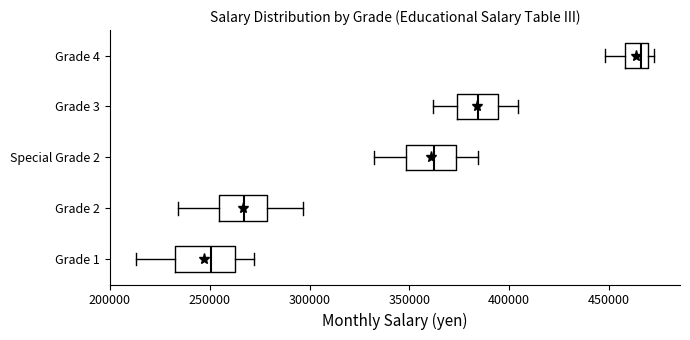

Where does the left whisker of the box for Grade 4 end on the x-axis? The values are not printed on the chart, so give them approximately, as read against the axis.

450000